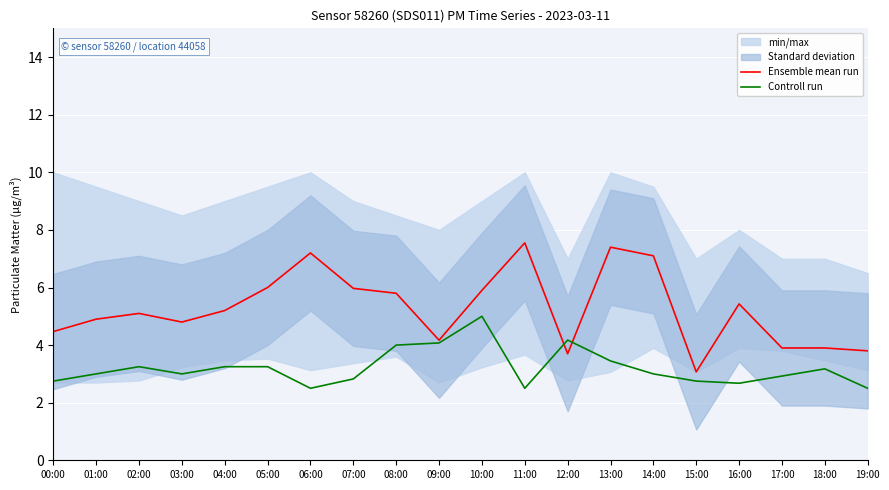

At which category is the sum across all series the highest?

10:00